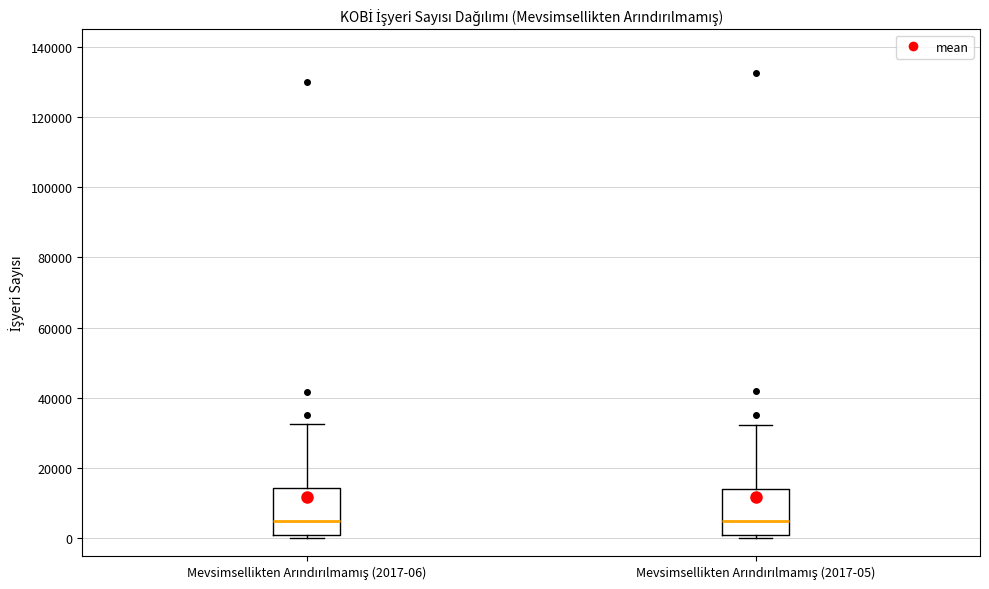

Reading left to right, transcribe this box plot: for each box, give where its median line is, the range the box spans, and where its two whiskers end, as read against the y-axis. The values are not printed on the chart, so give them approximately, as read against the axis.

Mevsimsellikten Arındırılmamış (2017-06): median 4000, box 0 to 14000, whiskers 0 (just below the box's lower edge) to 32000
Mevsimsellikten Arındırılmamış (2017-05): median 4000, box 0 to 14000, whiskers 0 (just below the box's lower edge) to 32000